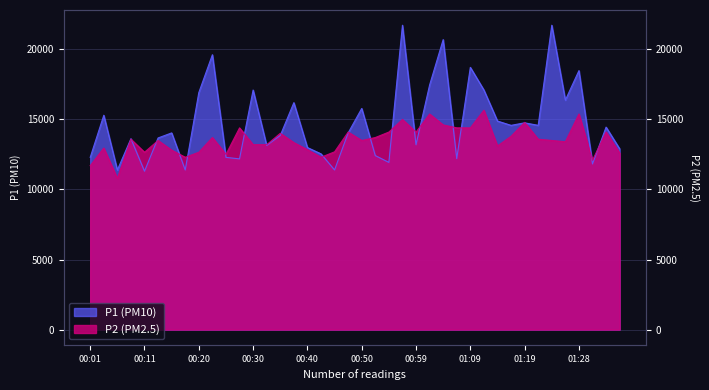

What is the average value of the P2 series?

13513.5